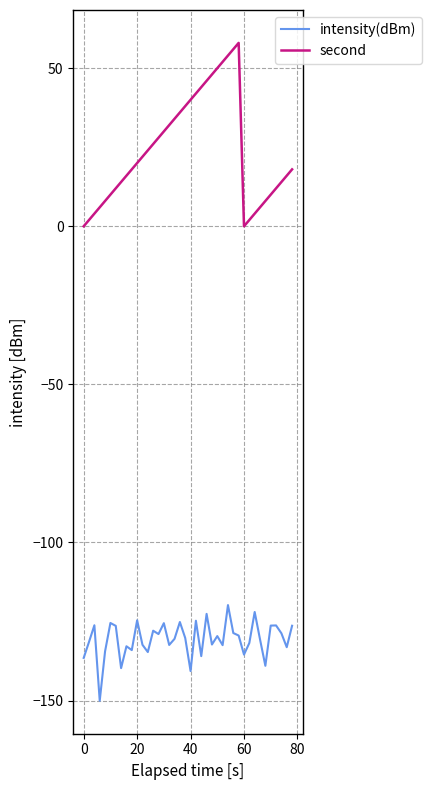

True or false: intensity(dBm) and second intersect in this chart.

False